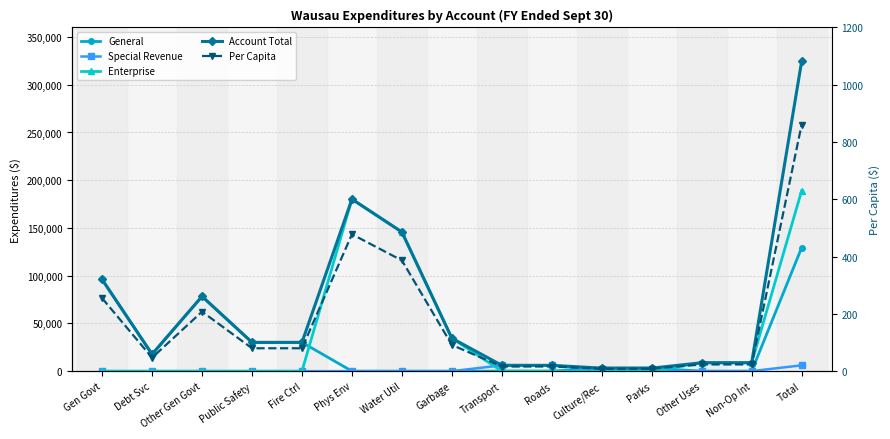

Which series has the largest total across all categories?

Account Total